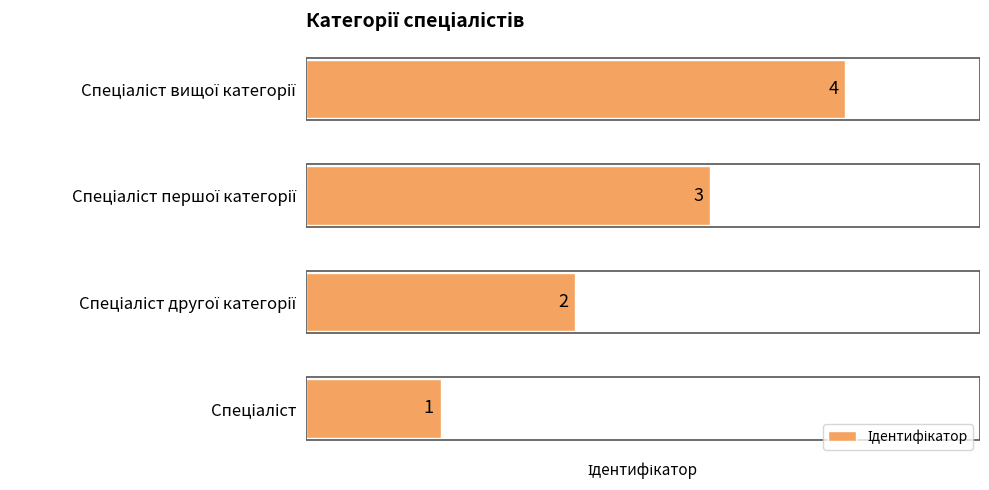

Count the values in the range 2 to 4.

3